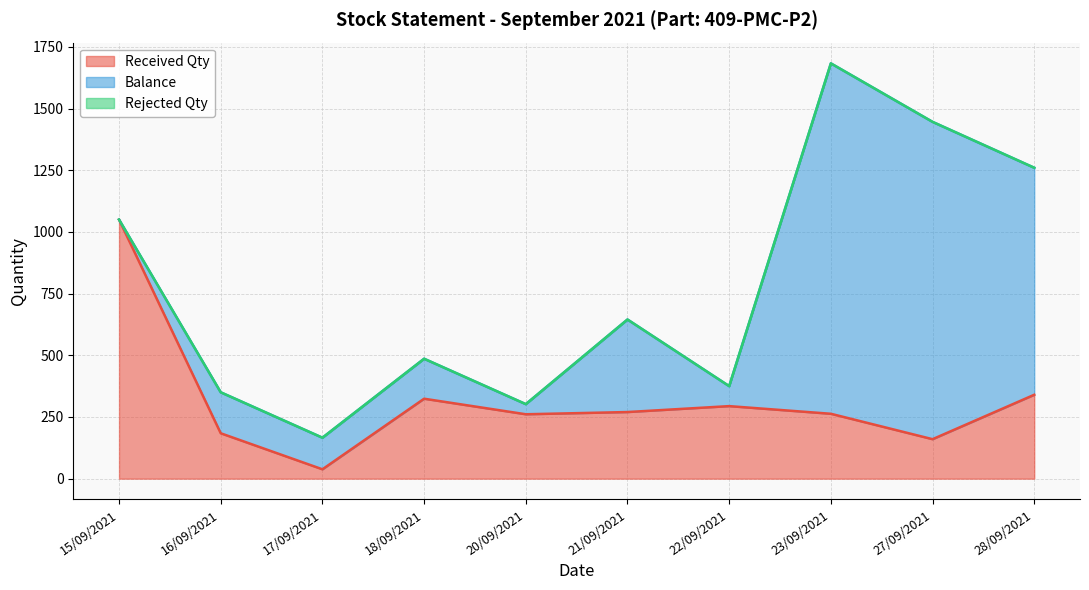

Reading right to left, list all the values displayed in this chart.

Received Qty: 28/09/2021=340	27/09/2021=160	23/09/2021=263	22/09/2021=294	21/09/2021=270	20/09/2021=261	18/09/2021=324	17/09/2021=38	16/09/2021=184	15/09/2021=1050
Balance: 28/09/2021=920	27/09/2021=1286	23/09/2021=1420	22/09/2021=81	21/09/2021=375	20/09/2021=41	18/09/2021=162	17/09/2021=128	16/09/2021=166	15/09/2021=0
Rejected Qty: 28/09/2021=0	27/09/2021=0	23/09/2021=0	22/09/2021=0	21/09/2021=0	20/09/2021=0	18/09/2021=0	17/09/2021=0	16/09/2021=0	15/09/2021=0